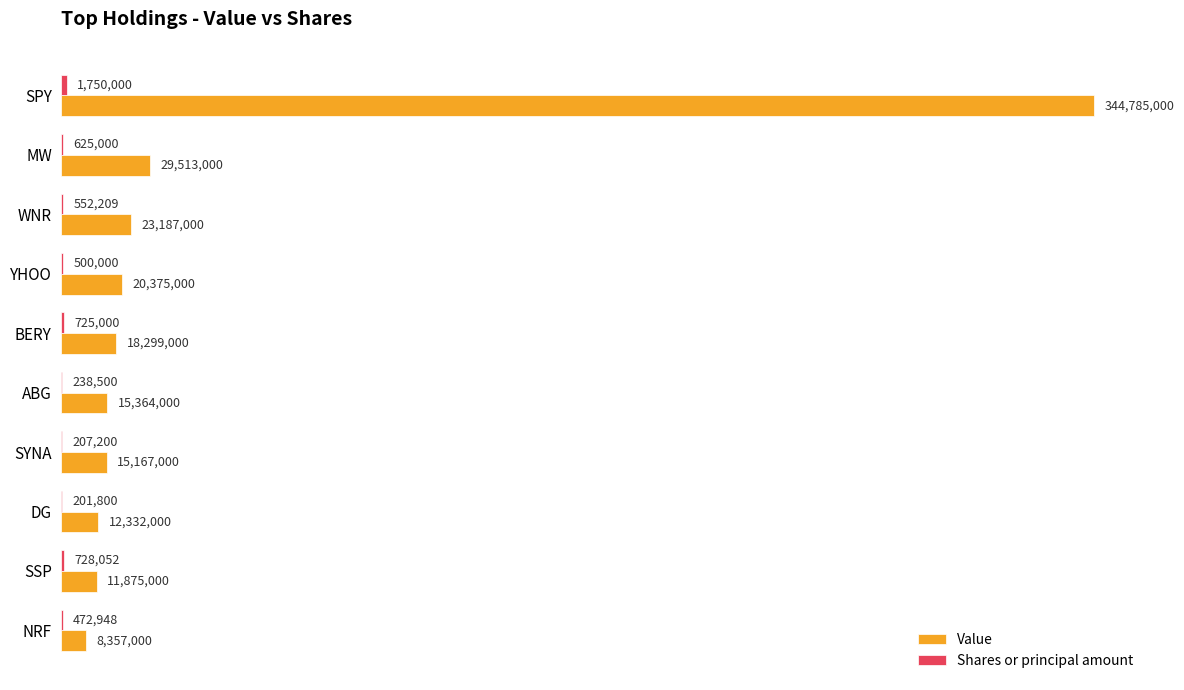

Rank the series by their maximum value, from lowest to highest.

Shares or principal amount, Value